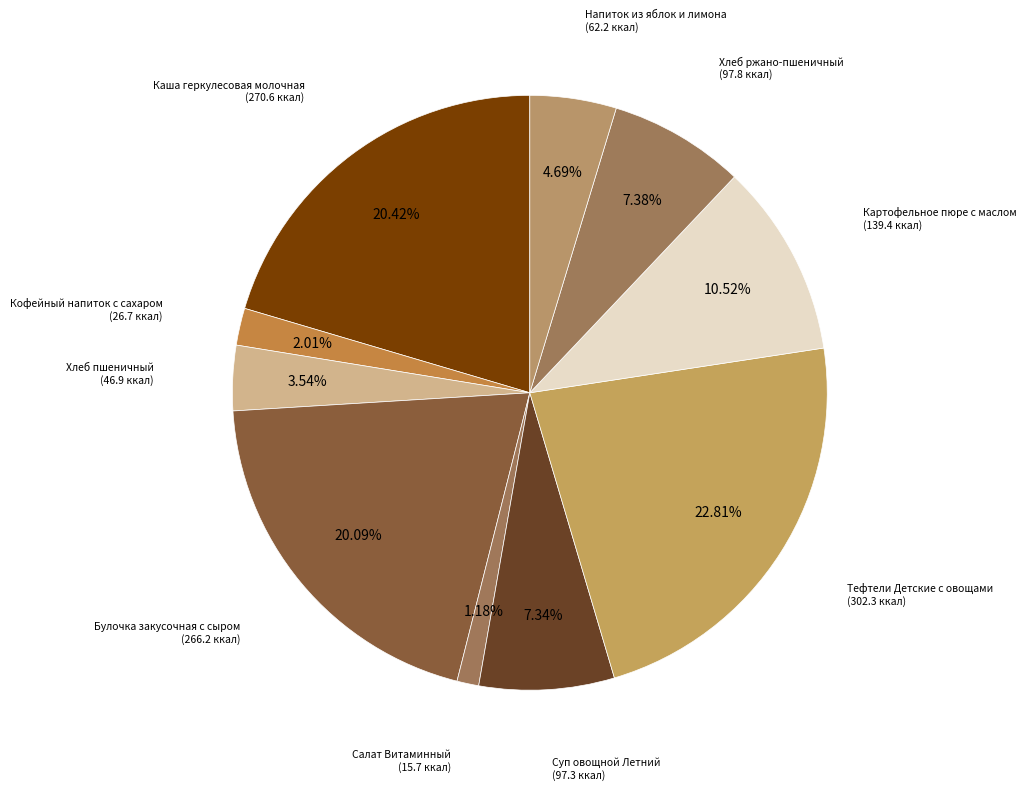

Which slice is the largest?

Тефтели Детские с овощами